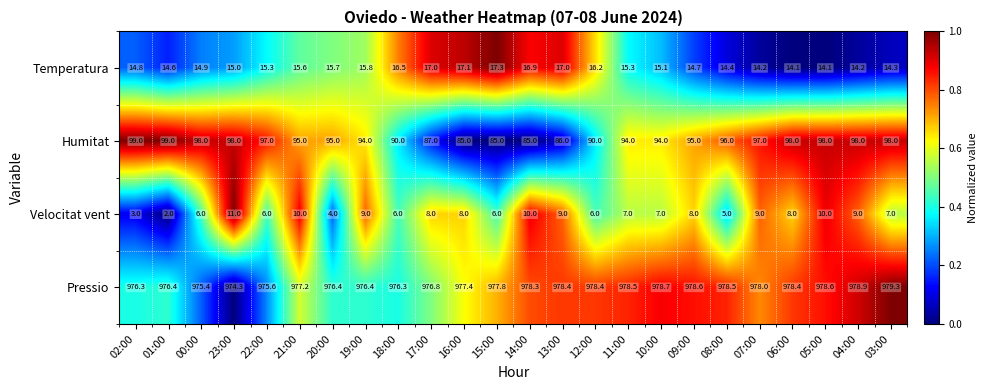

What is the difference between the Humitat values at 19:00 and 06:00?

4.0